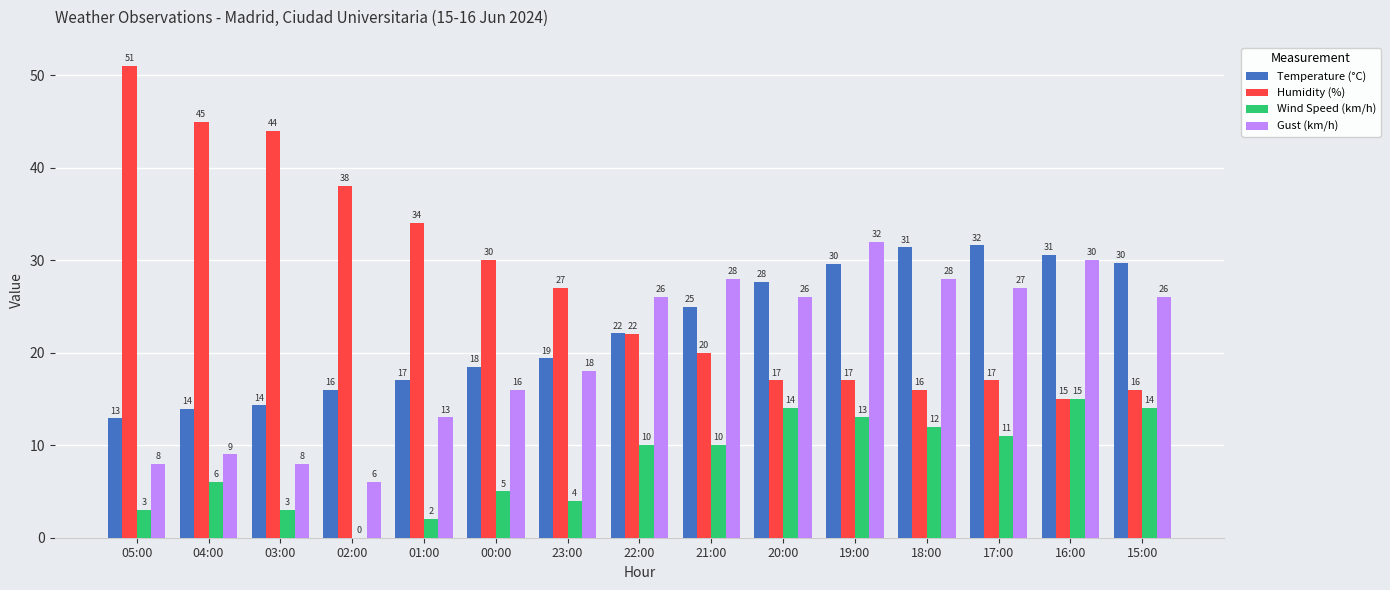

At which label does Gust (km/h) reach its peak?

19:00